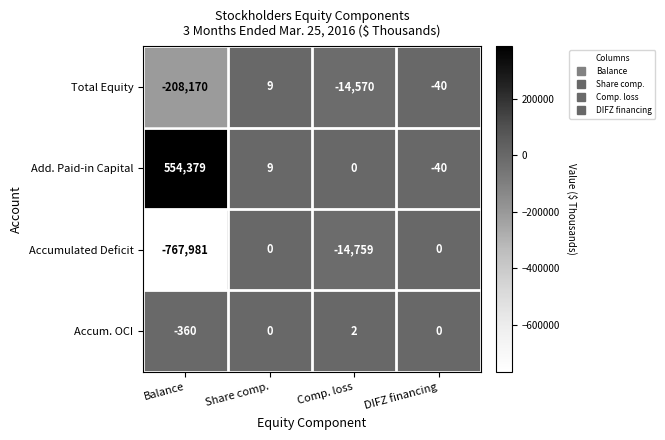

What is the total value across all series at Comp. loss?

-29327